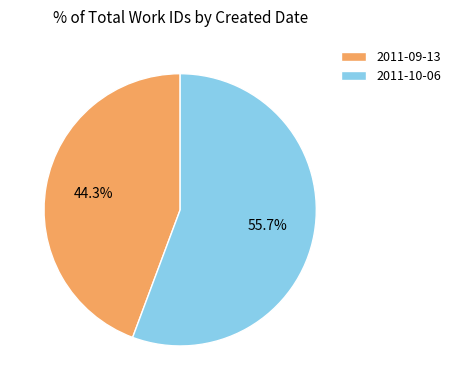

What percentage is the 2011-10-06 slice, to the nearest percent?

56%